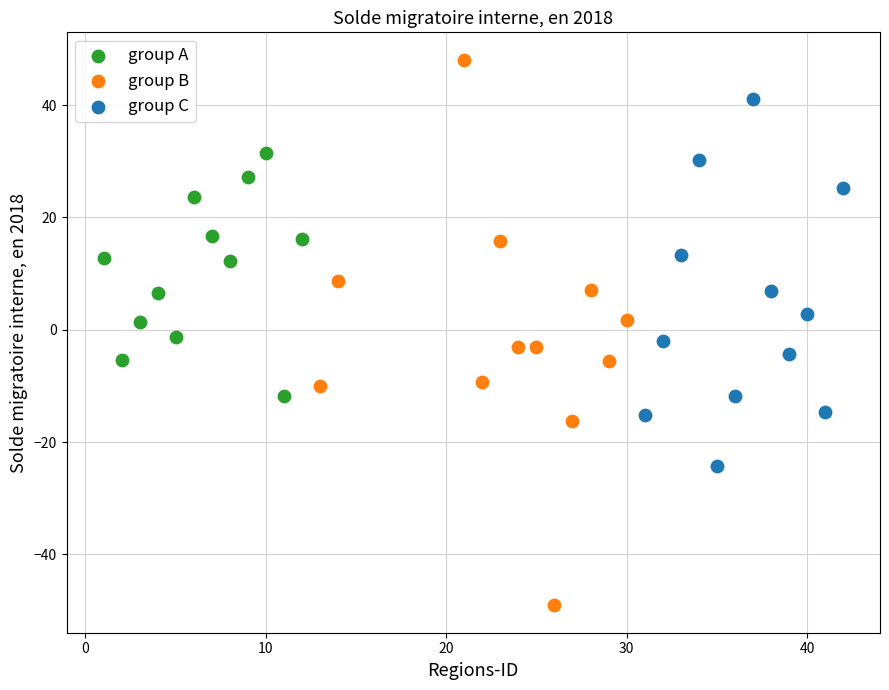

Which series contains the highest Y value?

group B